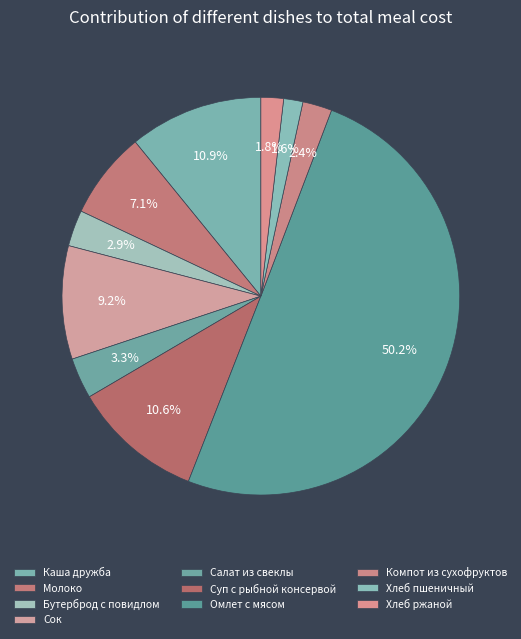

The Хлеб ржаной slice represents 2% of the pie. True or false?

True